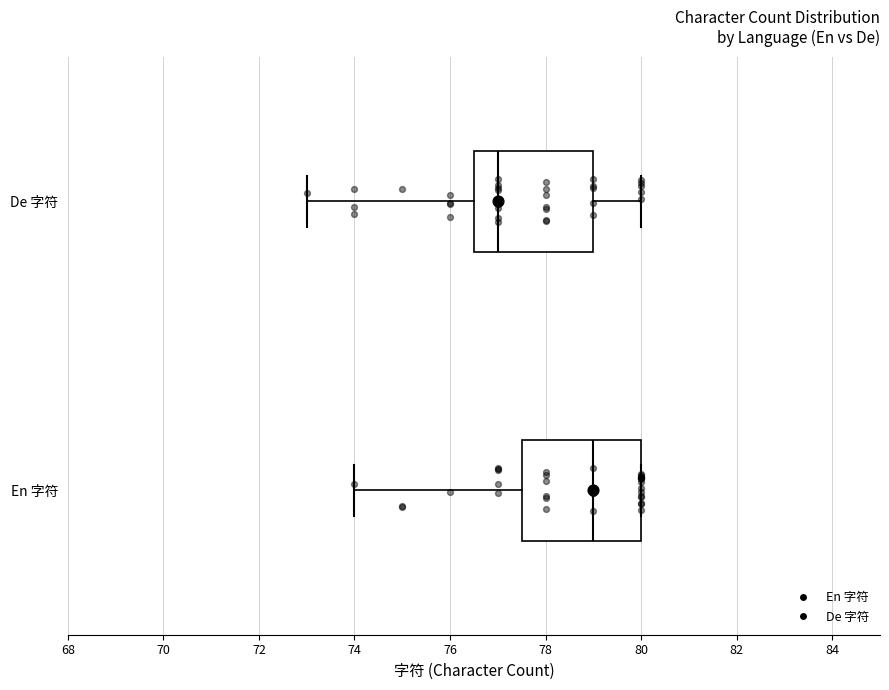

Where does the median line of the box for En 字符 sit on the x-axis? The values are not printed on the chart, so give them approximately, as read against the axis.

79.0